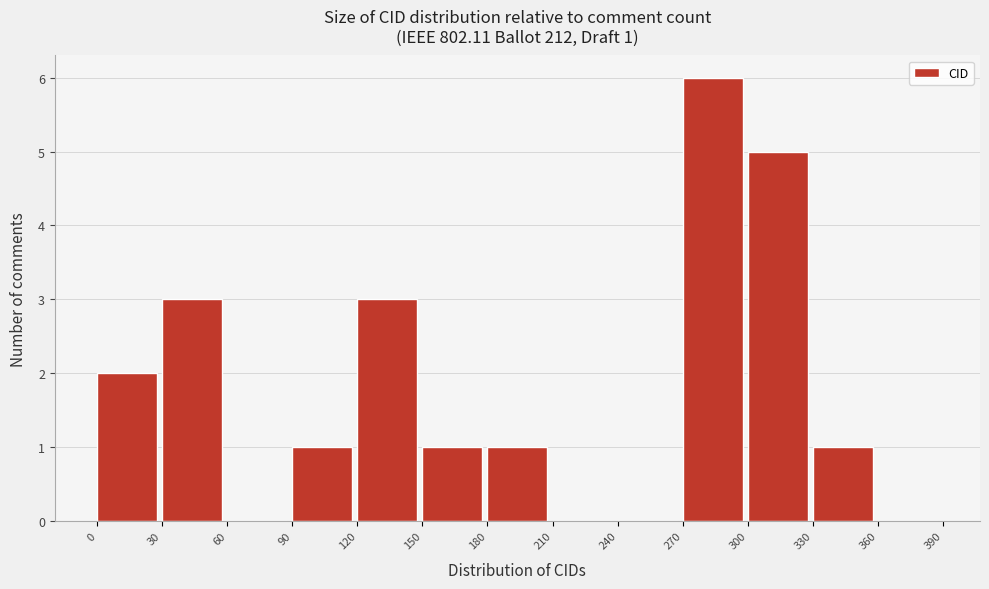

Which range on the x-axis has the tallest bar?

270 to 300